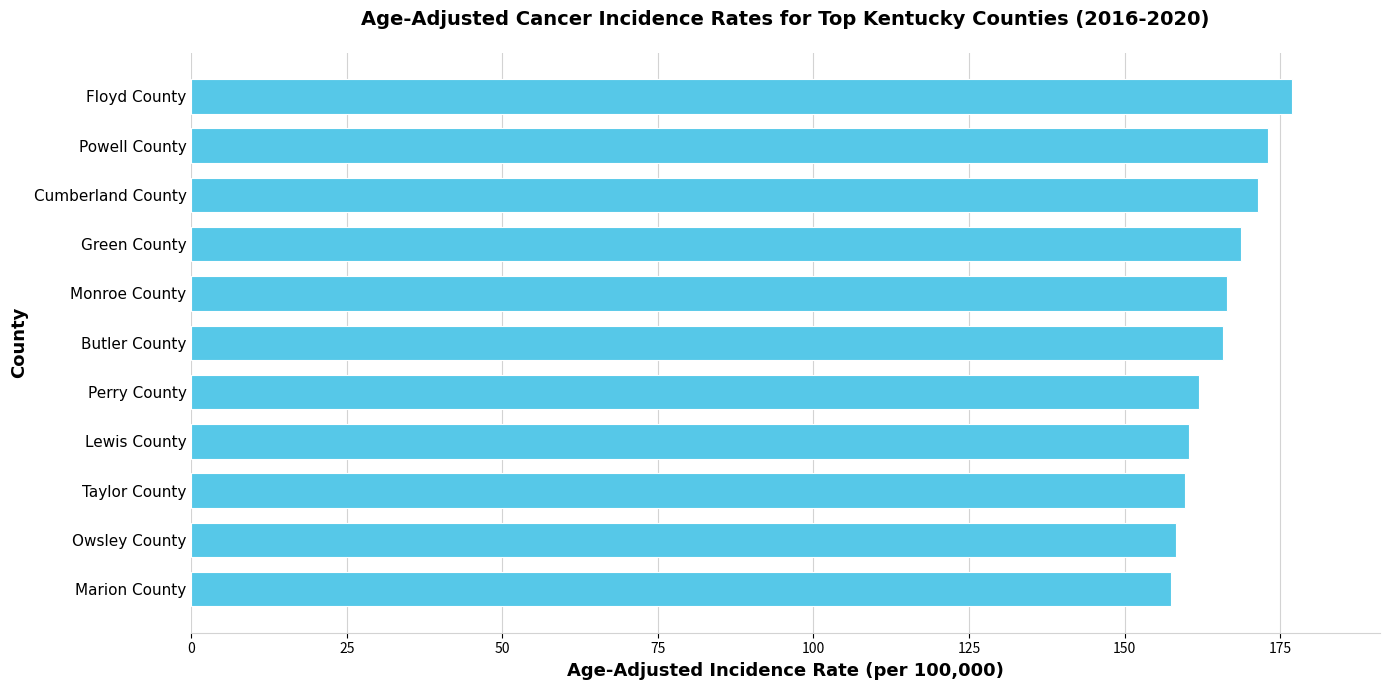

How many bars are there in total?

11